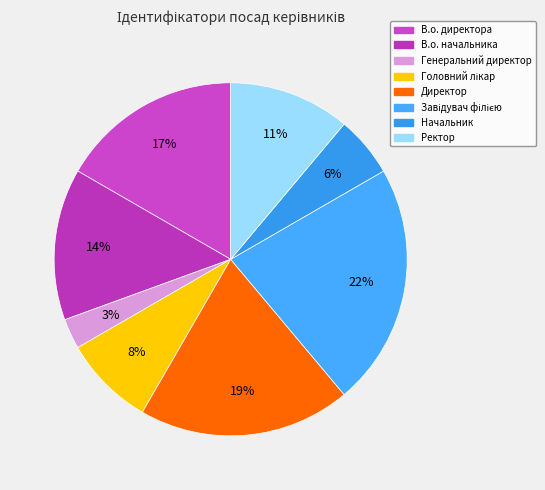

Count the number of slices in the pie.

8